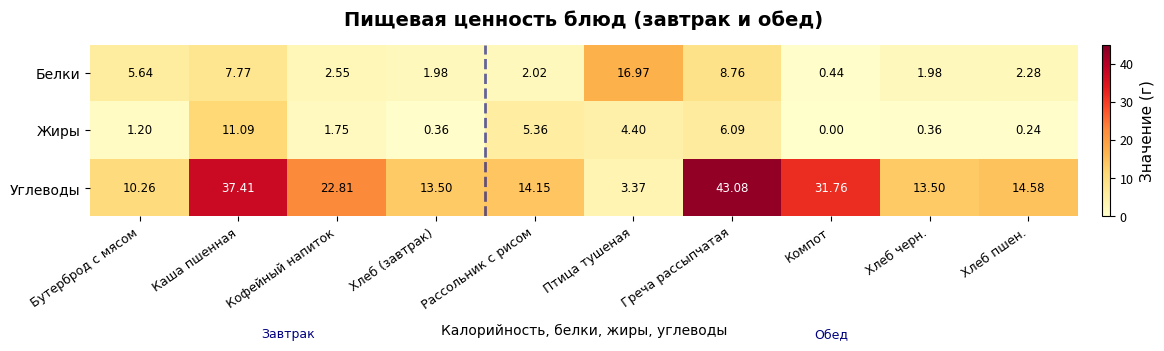

Which series has the widest spread of values?

Углеводы